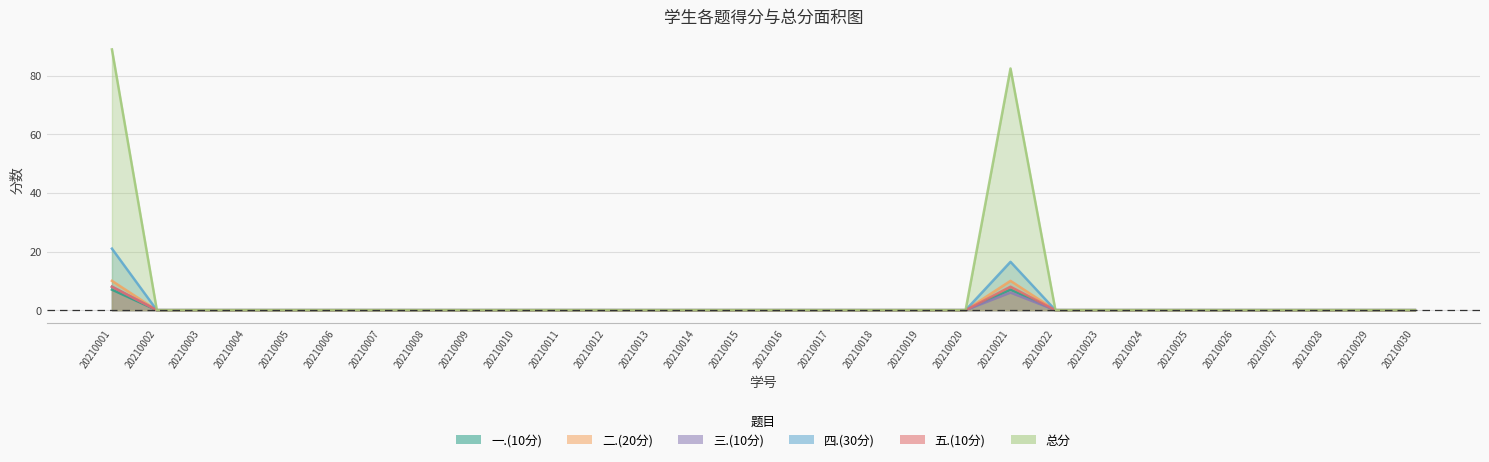

The 总分 series shows 38.0 at 20210012. True or false?

False